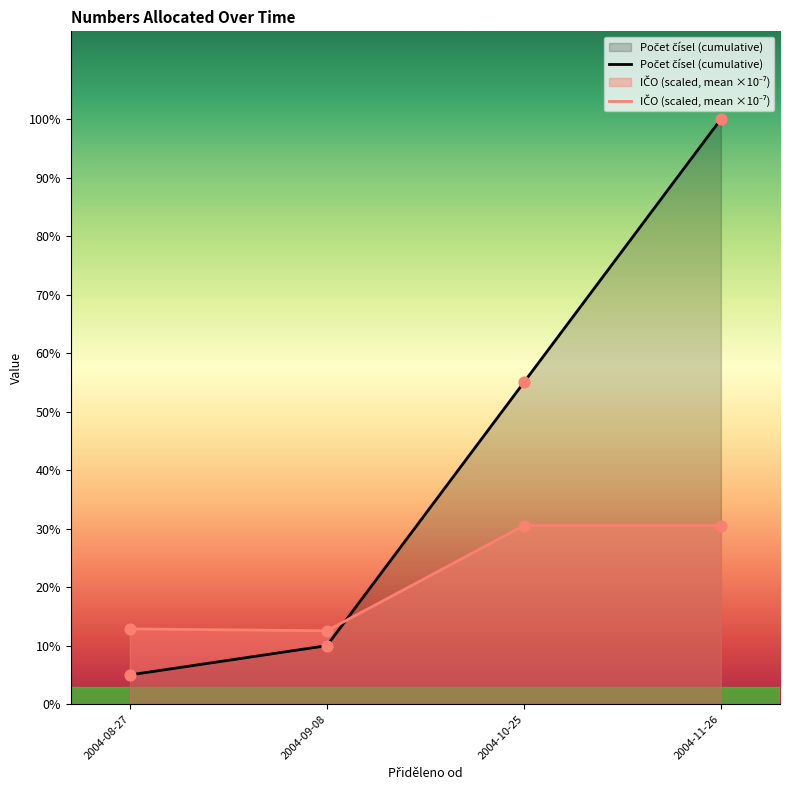

Is the value of Počet čísel (cumulative) at 2004-09-08 greater than the value of IČO (scaled, mean ×10⁻⁷) at 2004-10-25?

No